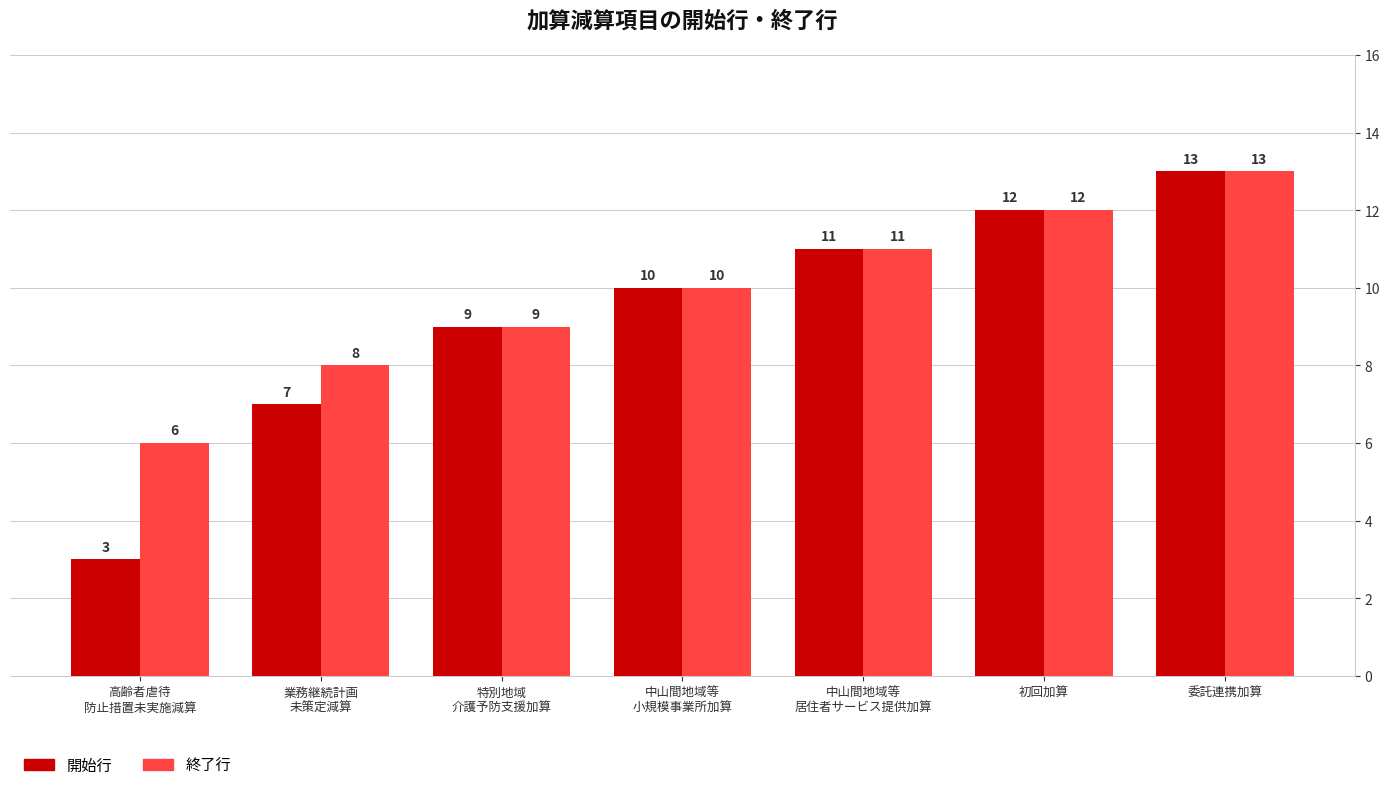

What is the sum of the 終了行 values at 委託連携加算 and 高齢者虐待
防止措置未実施減算?

19